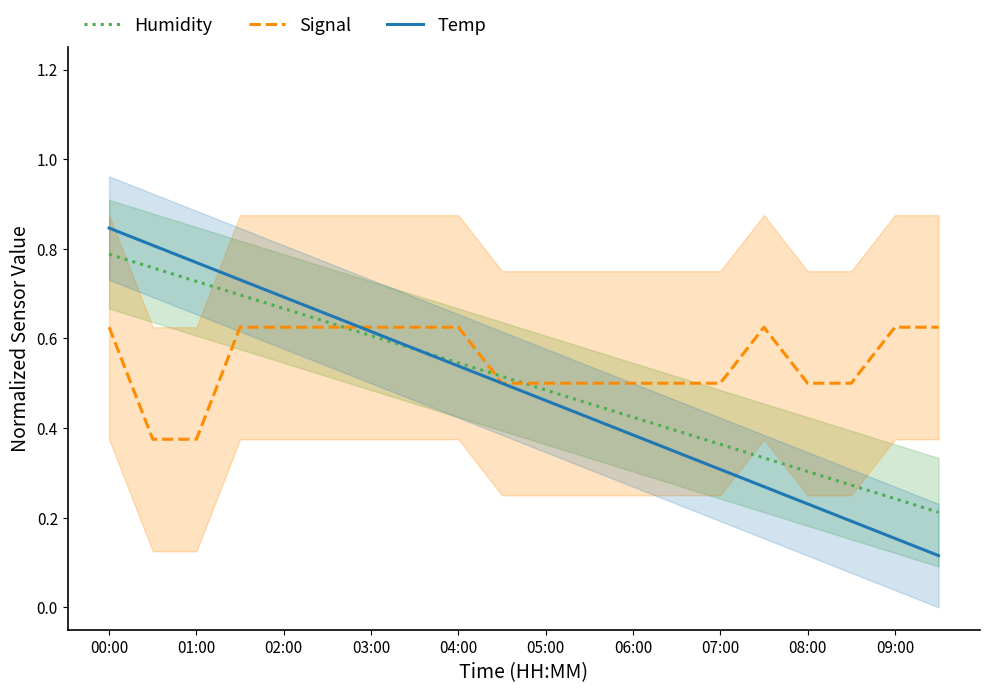

The value of Temp at 08:00 is 0.3. True or false?

False